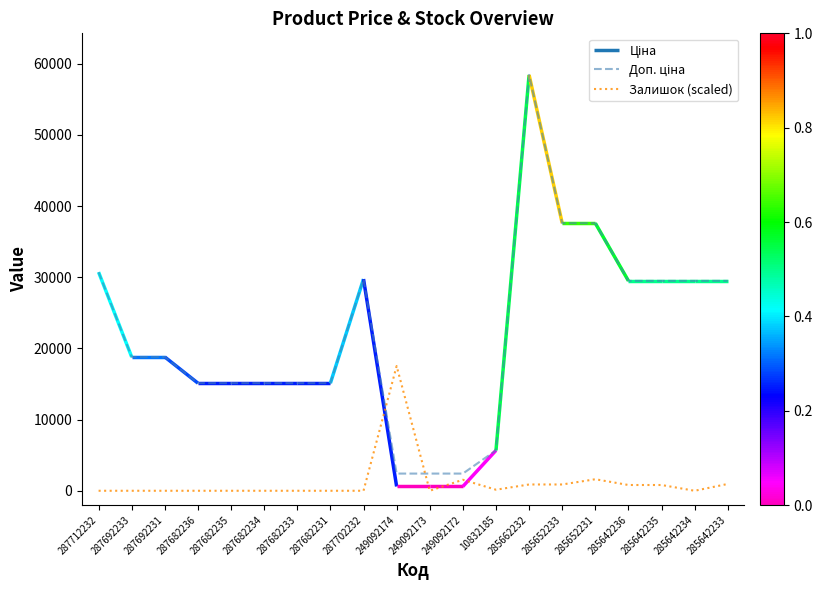

What is the difference between the maximum and second lowest values in the Залишок (scaled) series?

17528.0